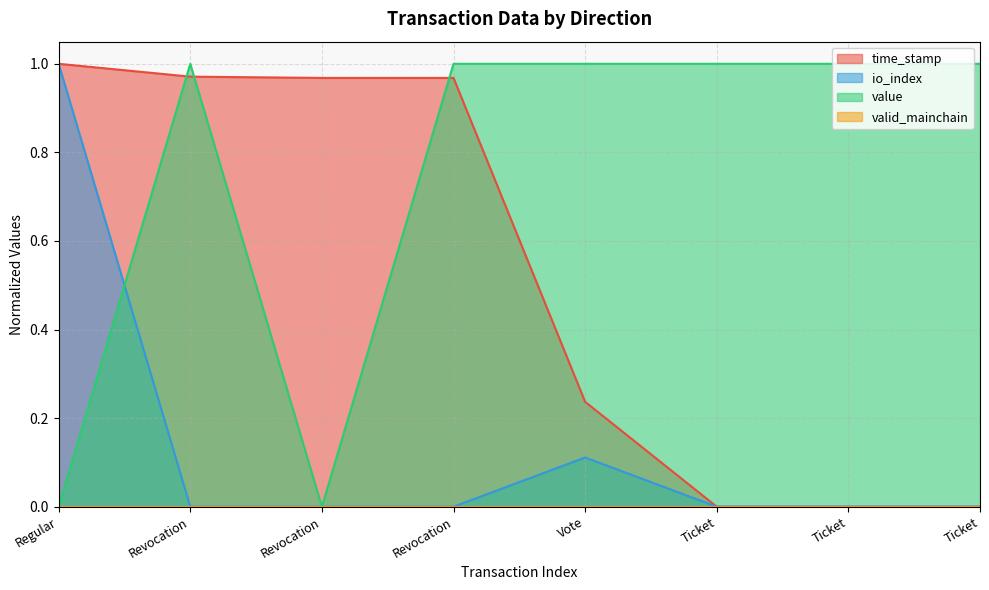

How many interior local peaks does the value series have?

1